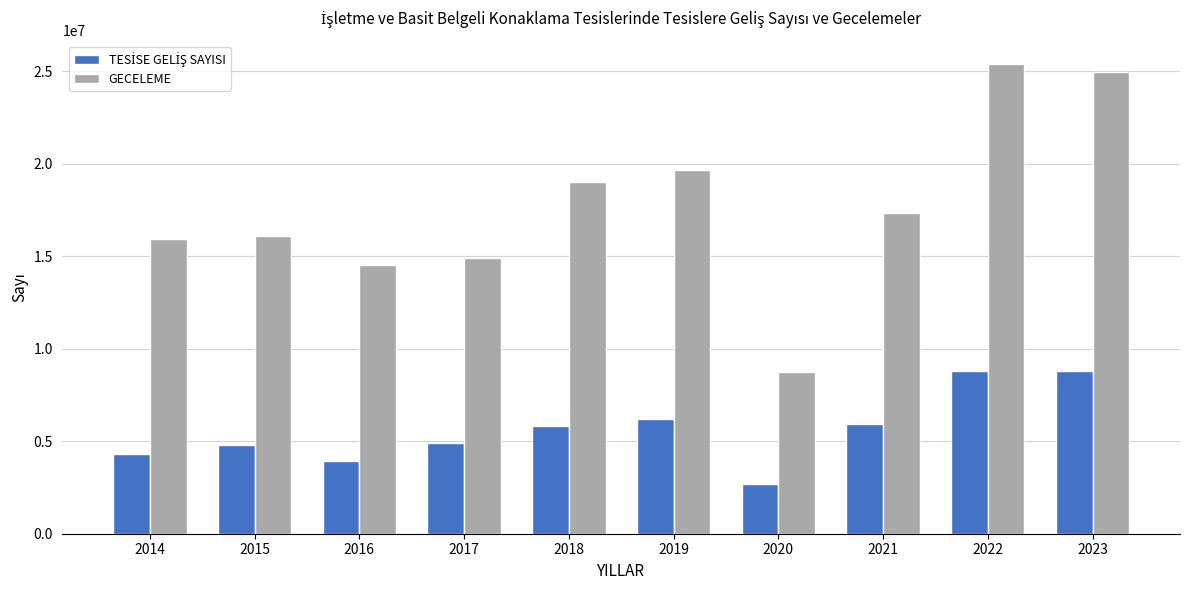

Which series has the widest spread of values?

GECELEME